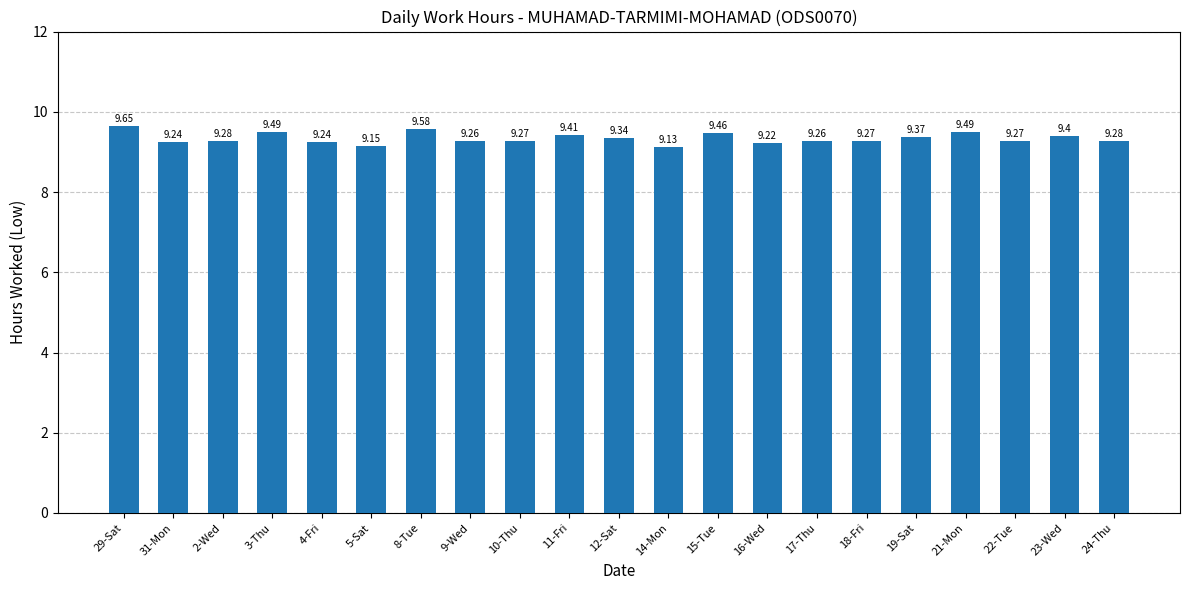

Approximately how many times larger is the value at 4-Fri compared to 15-Tue?

1.0